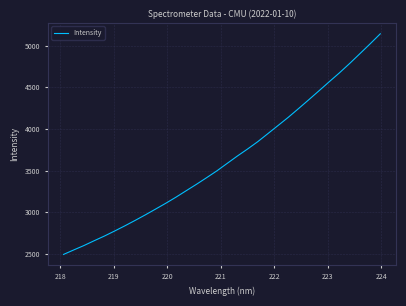

Does the chart have visible grid lines?

Yes